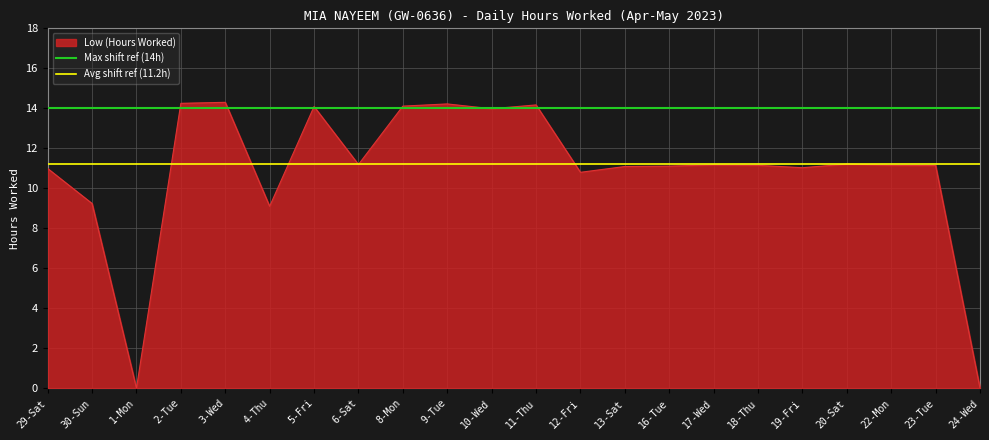

Is it true that Low (Hours Worked) equals 0.0 at 1-Mon?

True